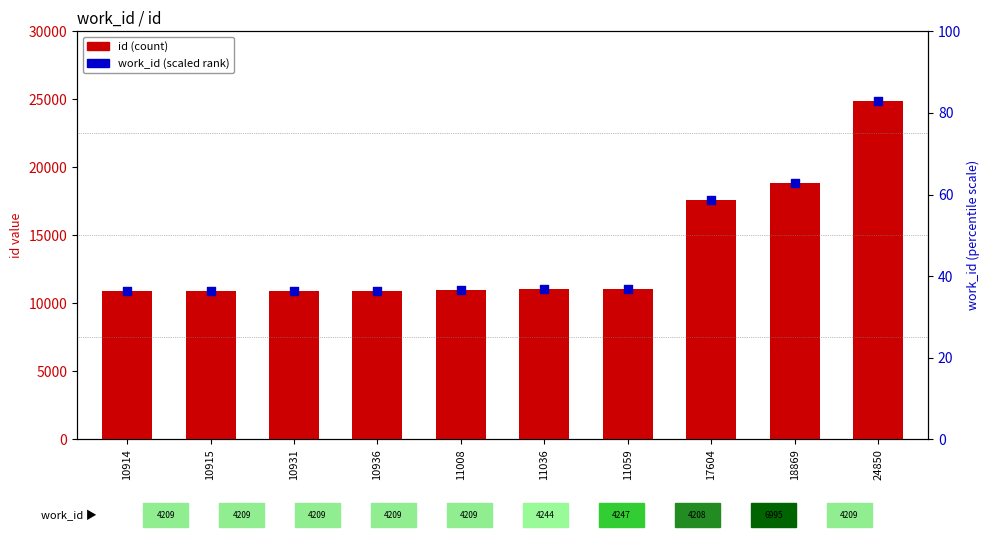

At how many categories does at least one series exceed 22548?

1